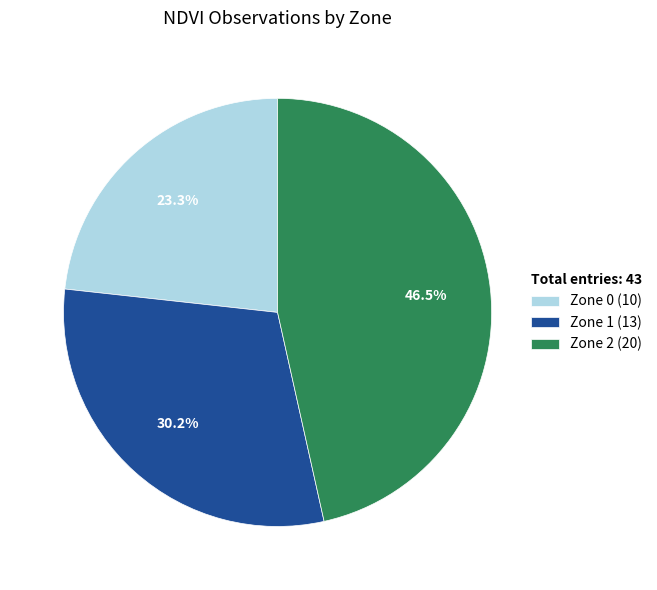

The Zone 0 slice represents 23% of the pie. True or false?

True